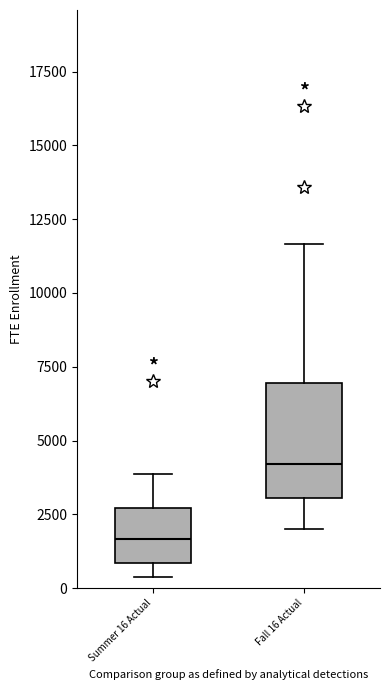

Which box has the lowest median line?

Summer 16 Actual